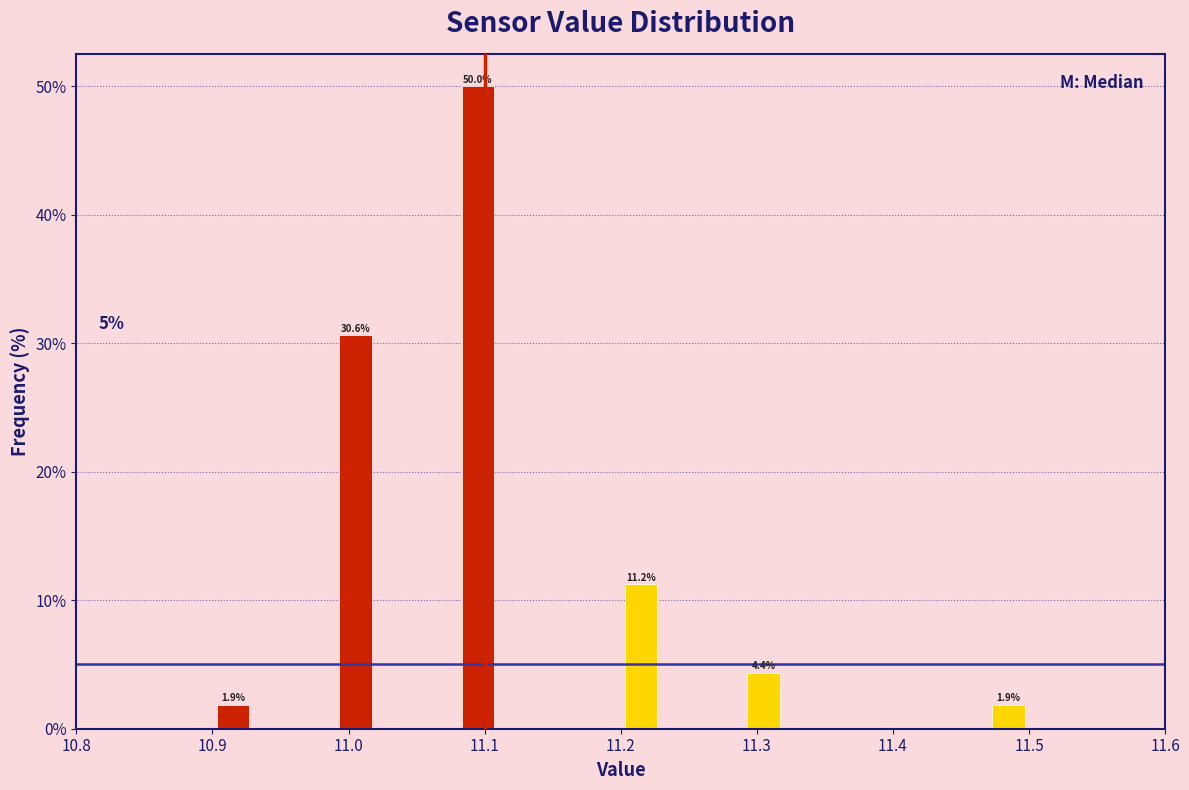

Around what value on the x-axis is the tallest bar? Give the approximate position of its centre, as read against the axis.

11.10